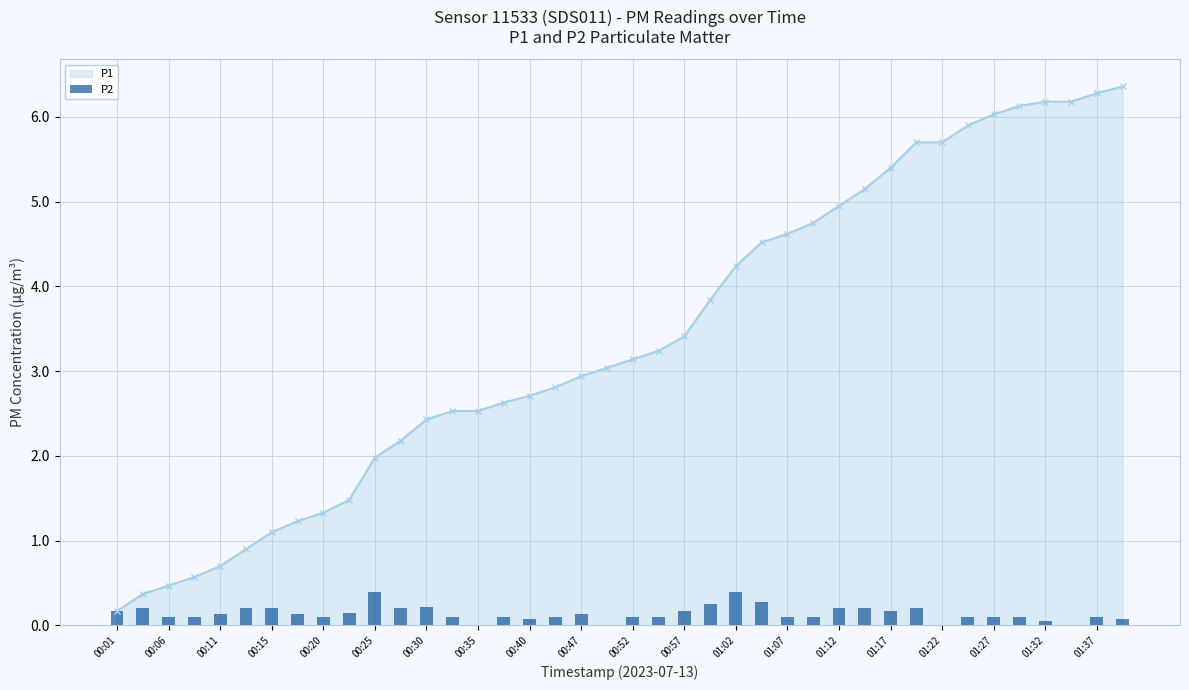

At which category is the sum across all series the highest?

39